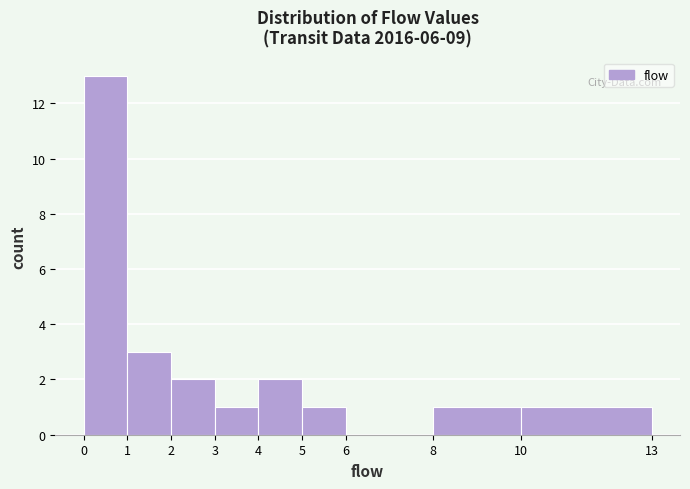

Reading left to right, transcribe this chart: for each bar, give the range it covers on the x-axis and its height. The values are not printed on the chart, so give them approximately, as read against the axis.

0 to 1: 13
1 to 2: 3
2 to 3: 2
3 to 4: 1
4 to 5: 2
5 to 6: 1
6 to 8: 0
8 to 10: 1
10 to 13: 1